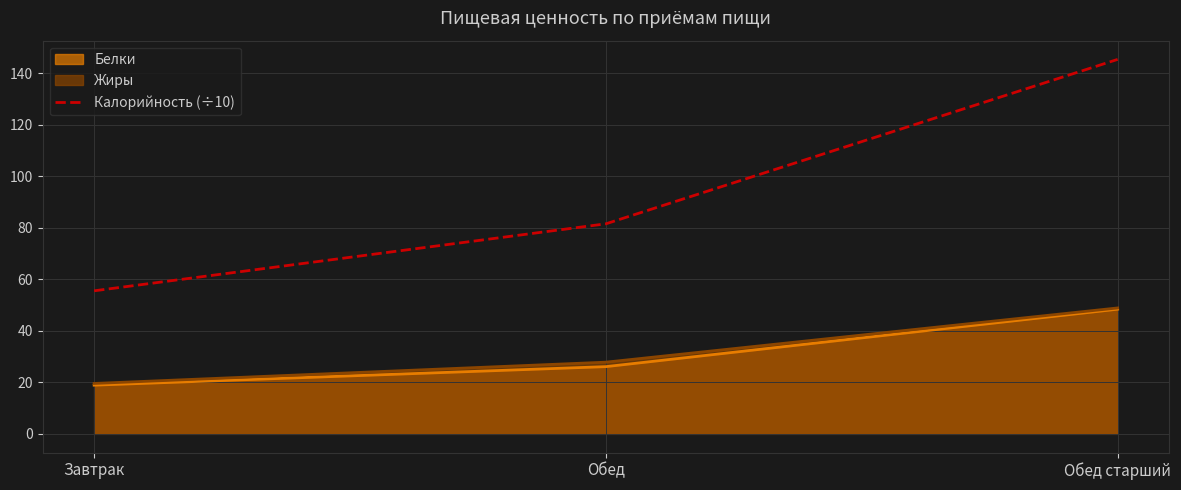

True or false: Белки has a value of 48.4 at Обед старший.

True